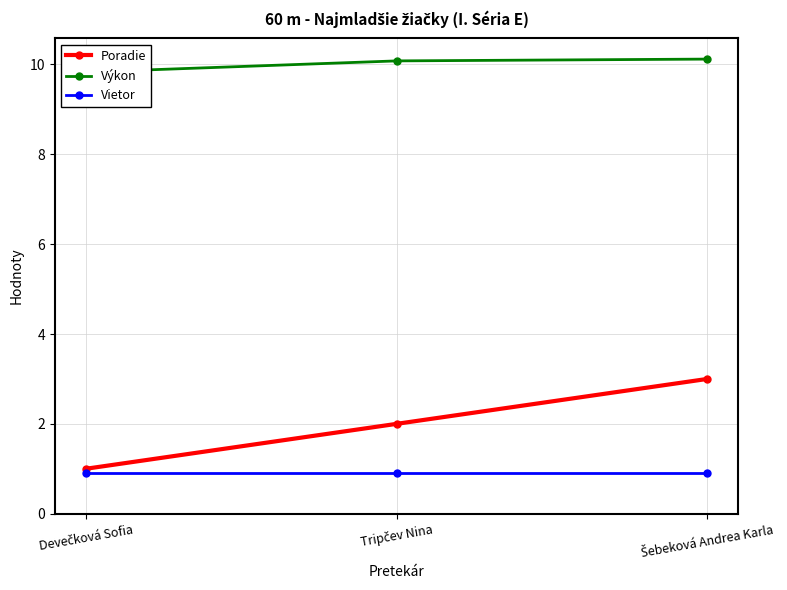

At which label does Výkon first exceed 10?

Tripčev Nina